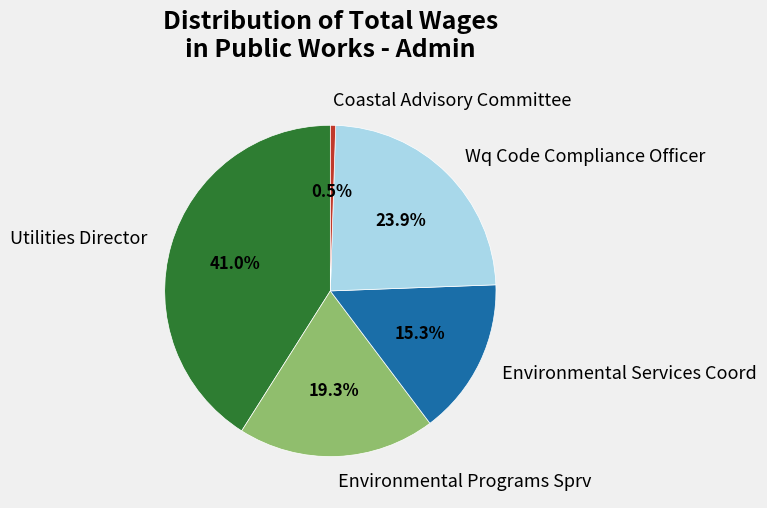

What is the smallest slice in the pie chart?

Coastal Advisory Committee